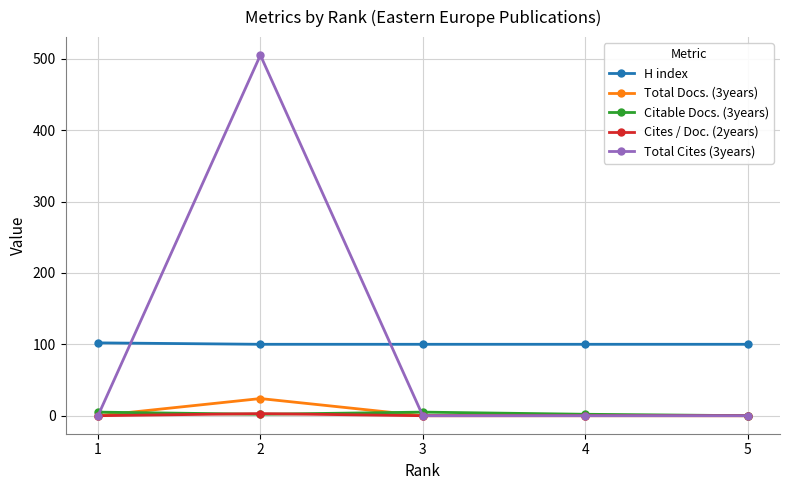

Which series has the largest range (max minus min)?

Total Cites (3years)